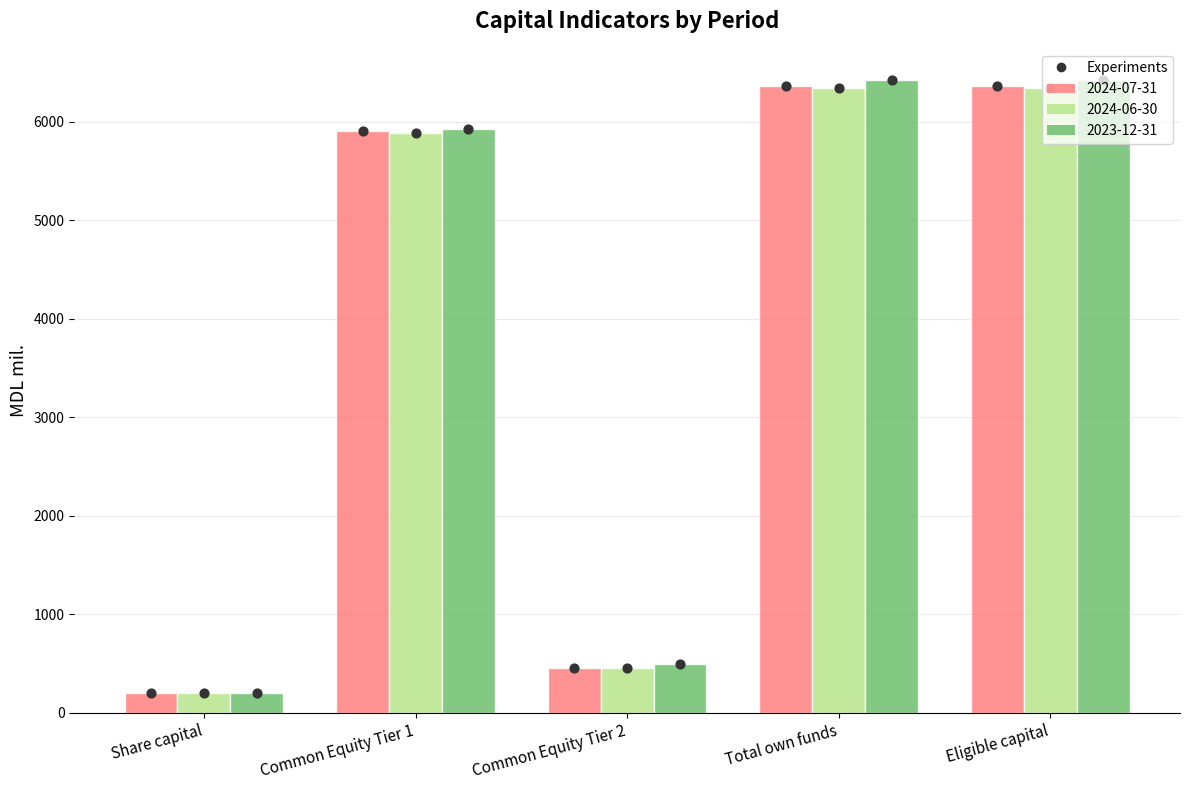

Which series contains the highest Y value?

2023-12-31